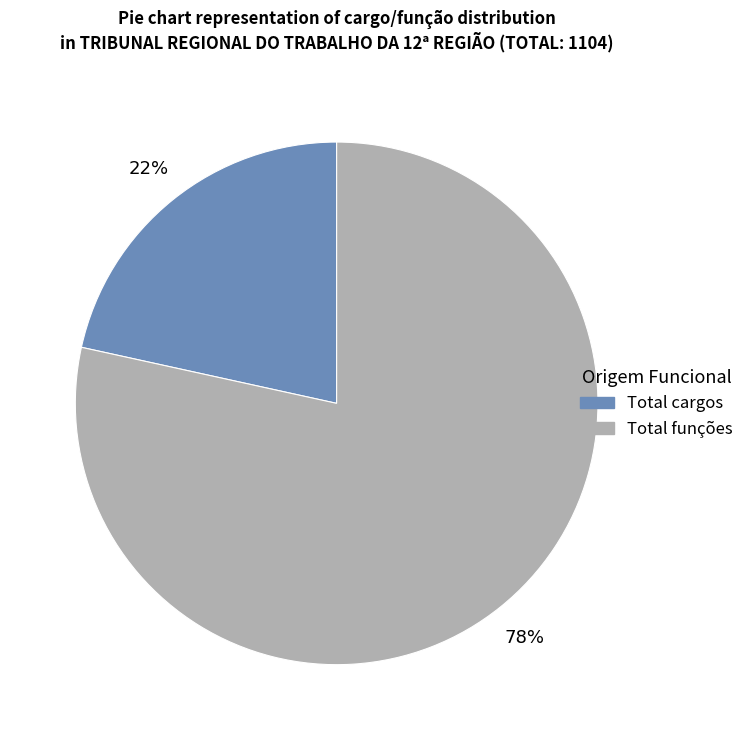

Is it true that Total cargos is 22% of the pie?

True